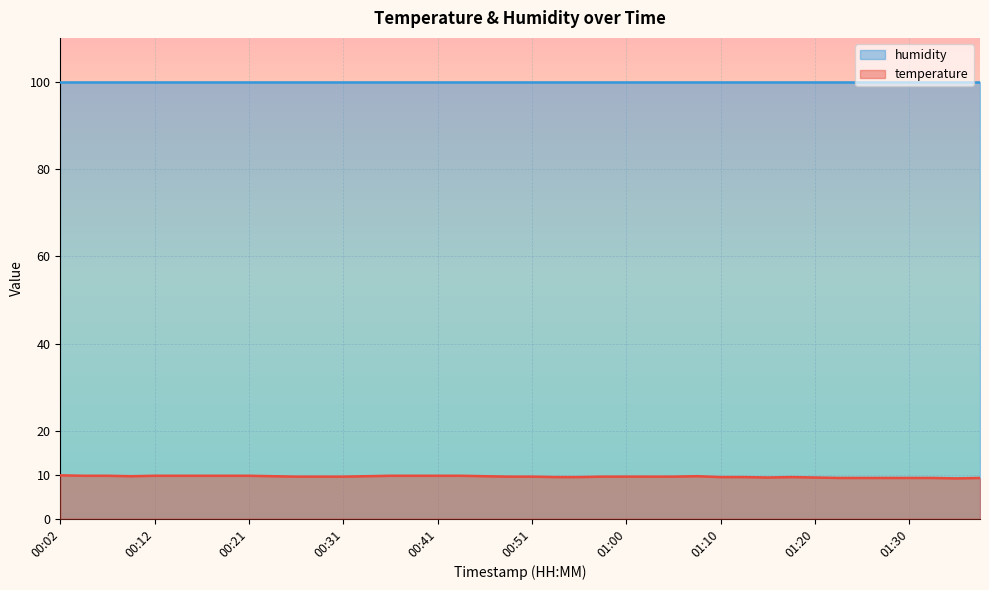

True or false: humidity and temperature cross at least once.

False